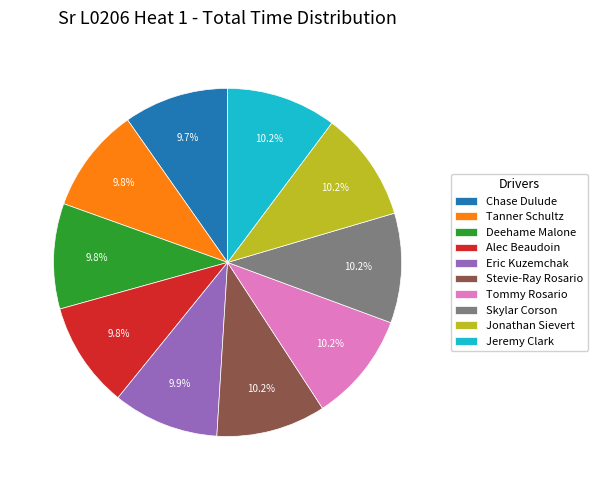

What percentage is NOT represented by Tommy Rosario?

89.8%